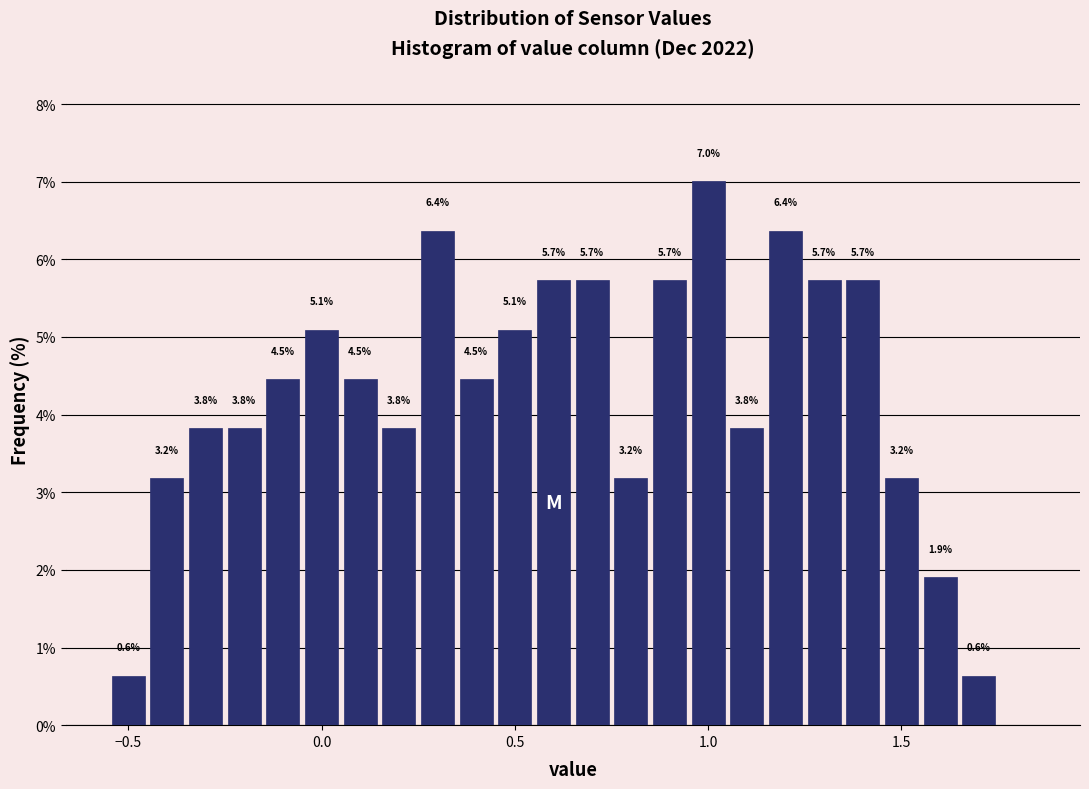

Read against the x-axis, roughly where is the centre of the tallest bar?

1.00